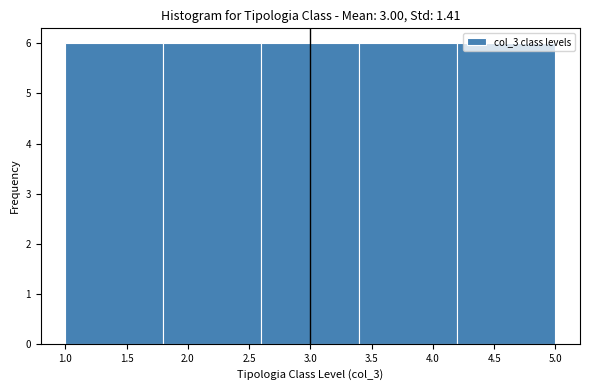

Reading left to right, list every bar in this chart as the range it spans on the x-axis followed by its height. The values are not printed on the chart, so give them approximately, as read against the axis.

1.0 to 1.8: 6
1.8 to 2.6: 6
2.6 to 3.4: 6
3.4 to 4.2: 6
4.2 to 5.0: 6